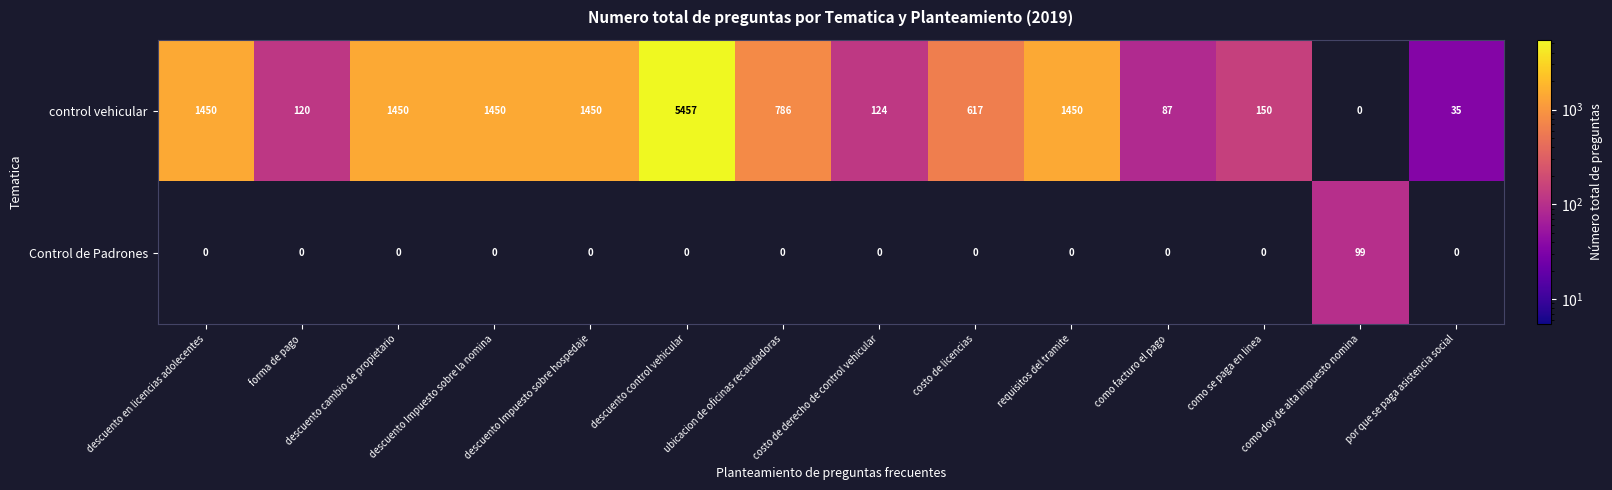

What is the difference between the maximum and minimum values in the Control de Padrones series?

99